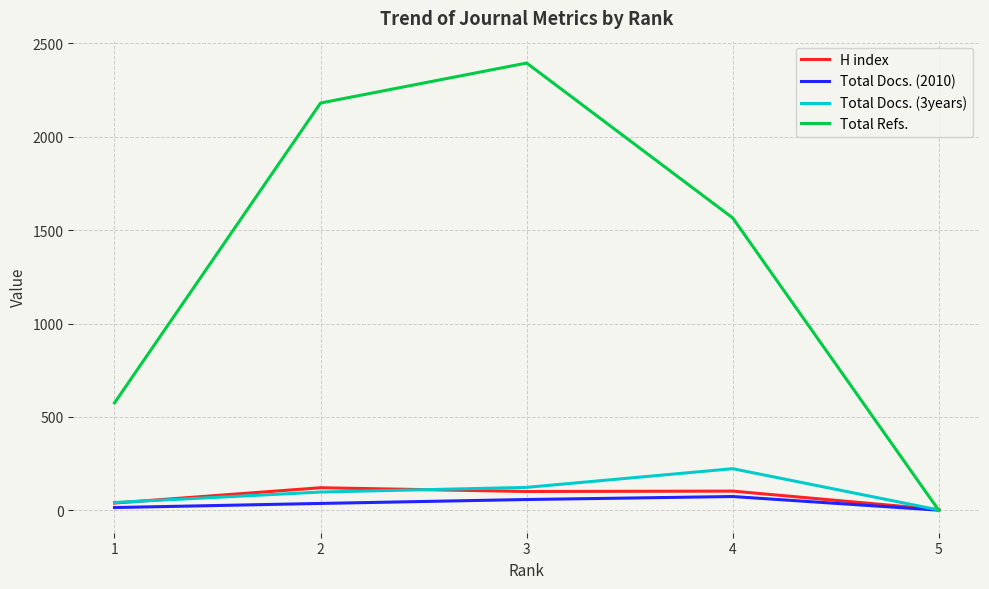

The value of Total Refs. at 3 is 2394. True or false?

True